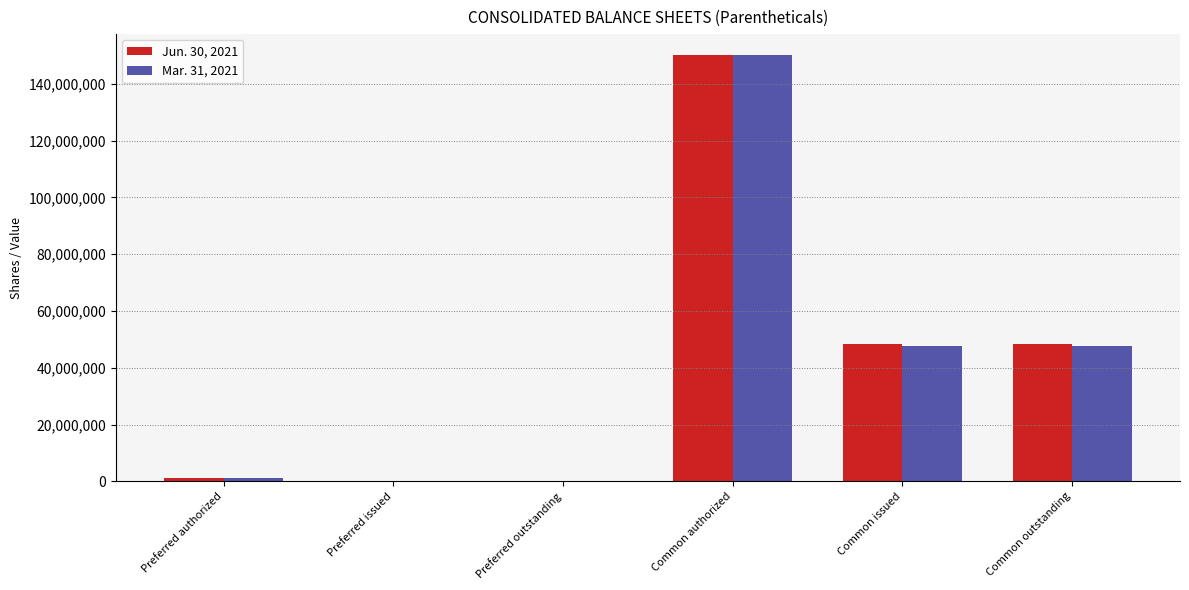

The Mar. 31, 2021 series shows -48465021 at Preferred issued. True or false?

False